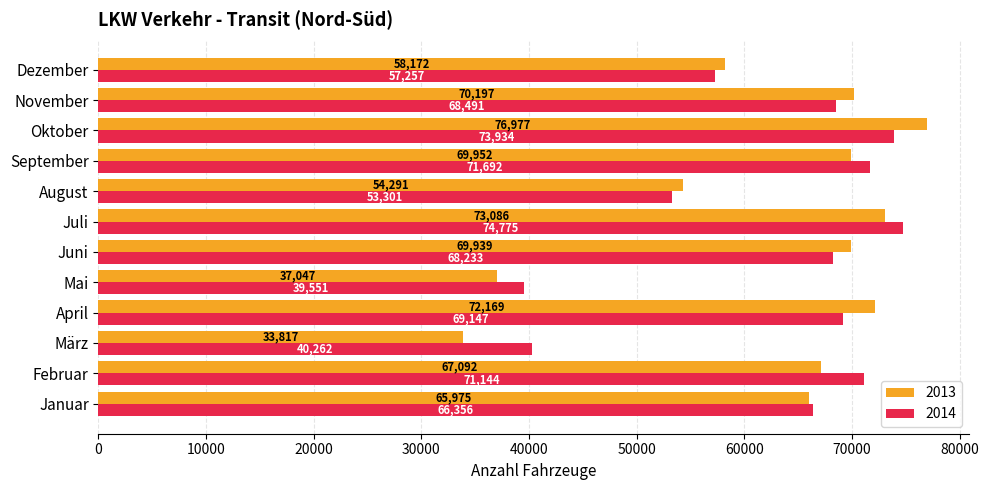

At which category is the sum across all series the highest?

Oktober